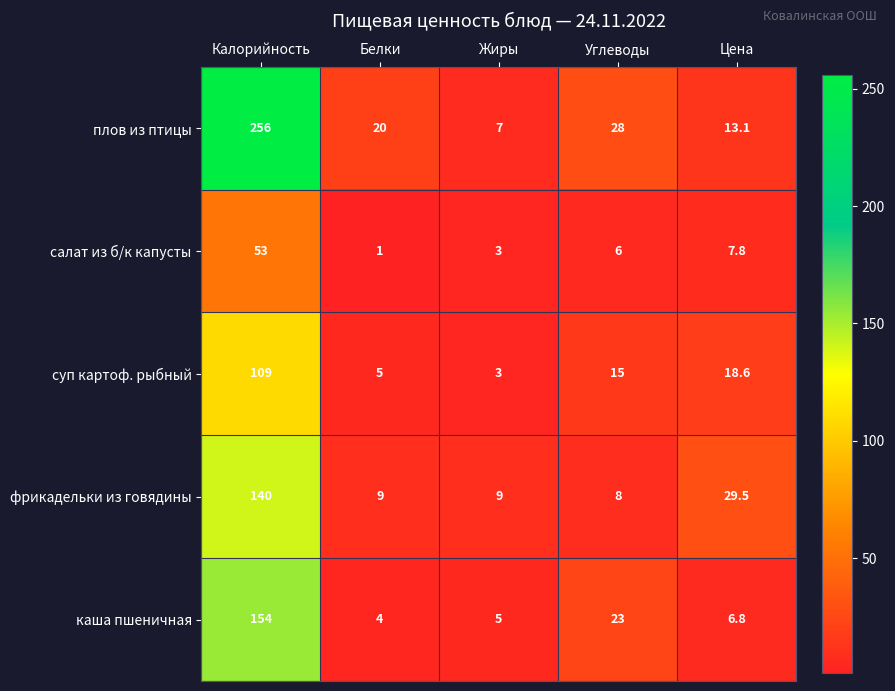

Rank the series at Калорийность from highest to lowest value.

плов из птицы, каша пшеничная, фрикадельки из говядины, суп картоф. рыбный, салат из б/к капусты